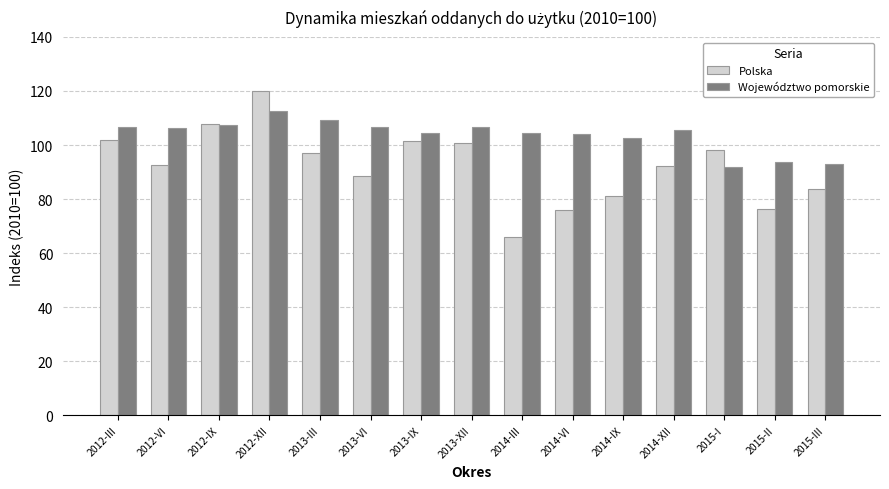

What is the sum of all Polska values?

1382.9